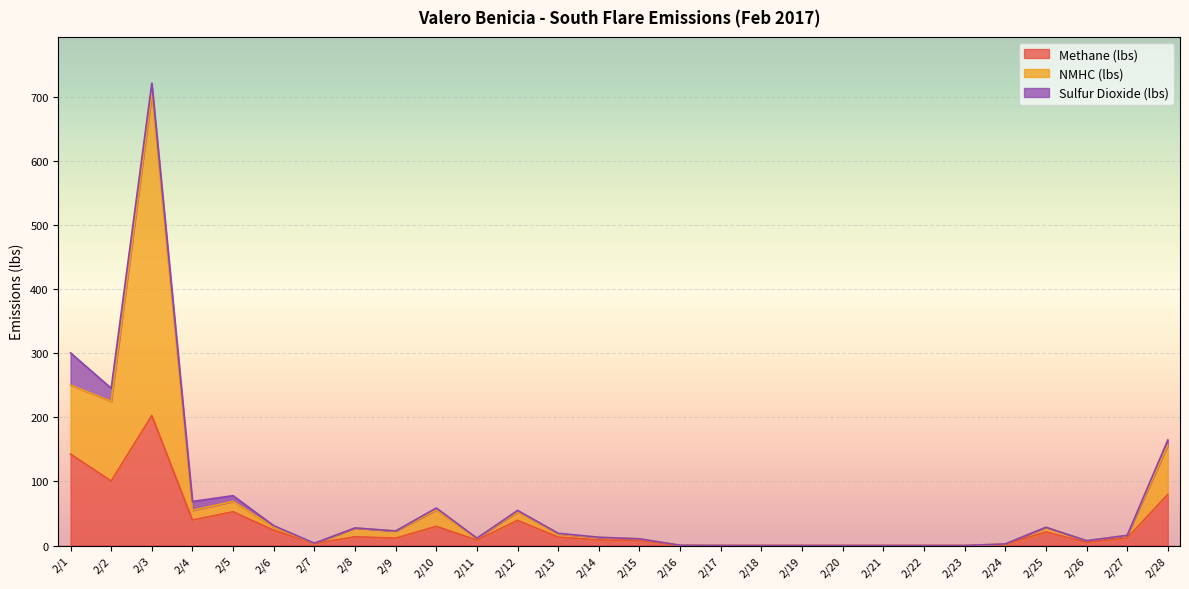

At which label does NMHC (lbs) reach its peak?

2/3